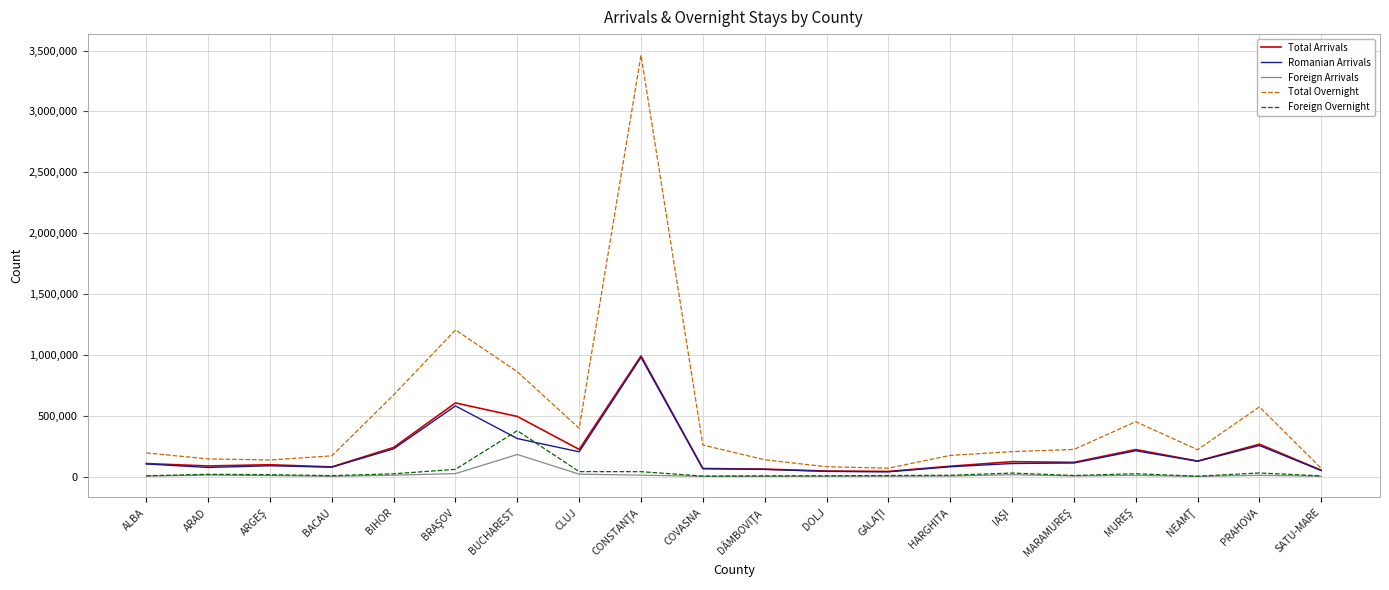

Between BIHOR and DOLJ, which series saw the biggest shift?

Total Overnight